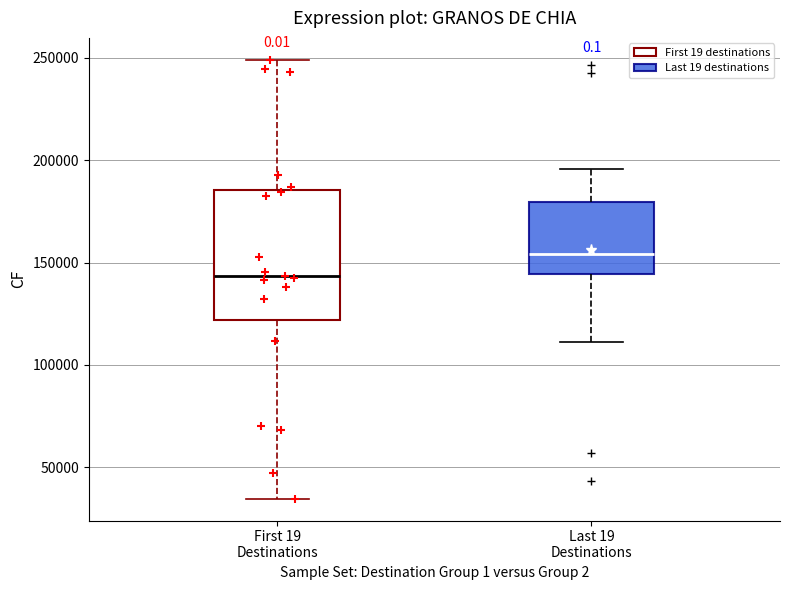

Reading left to right, transcribe this box plot: for each box, give where its median line is, the range the box spans, and where its two whiskers end, as read against the y-axis. The values are not printed on the chart, so give them approximately, as read against the axis.

First 19 Destinations: median 145000, box 120000 to 185000, whiskers 35000 to 250000
Last 19 Destinations: median 155000, box 145000 to 180000, whiskers 110000 to 195000